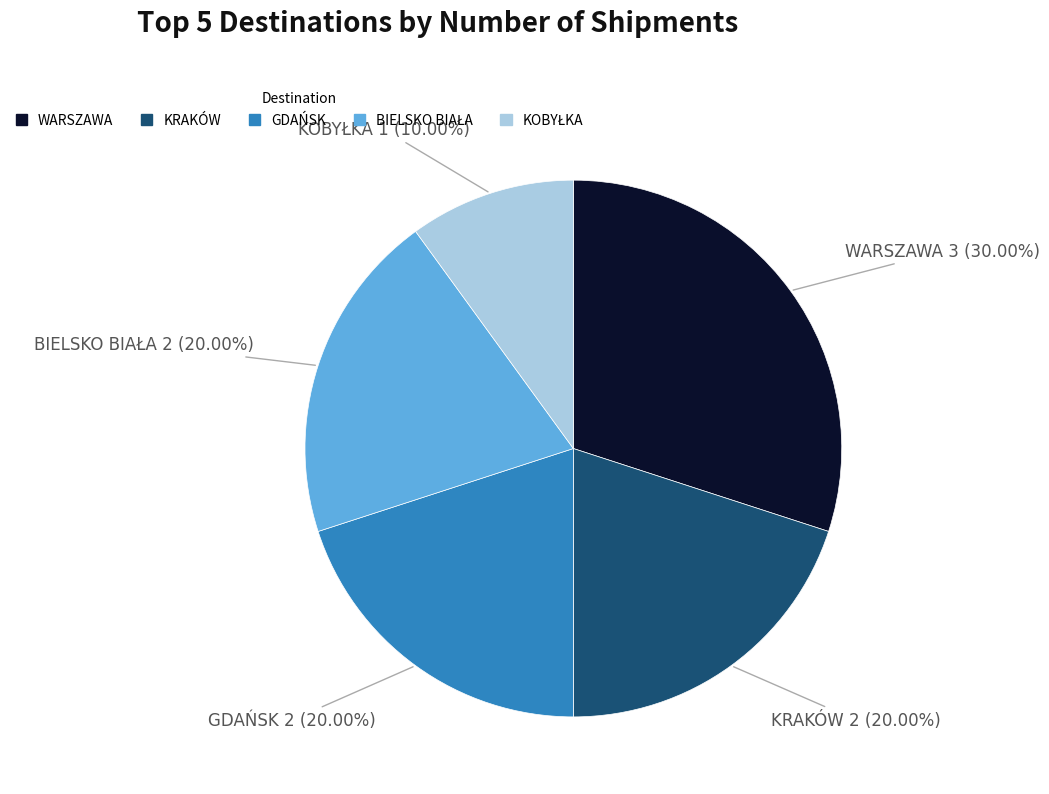

Is there any slice that represents more than half of the pie?

No